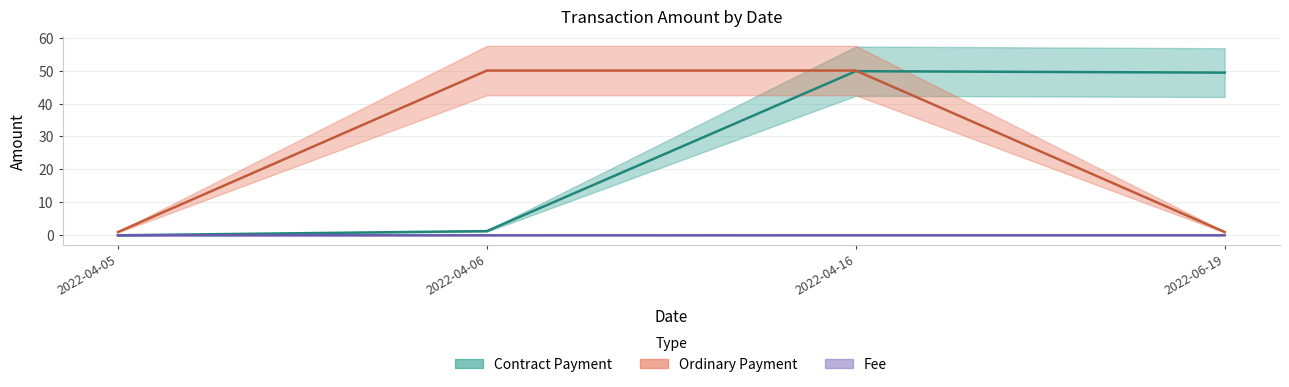

How many times do Fee and Contract Payment cross each other?

1